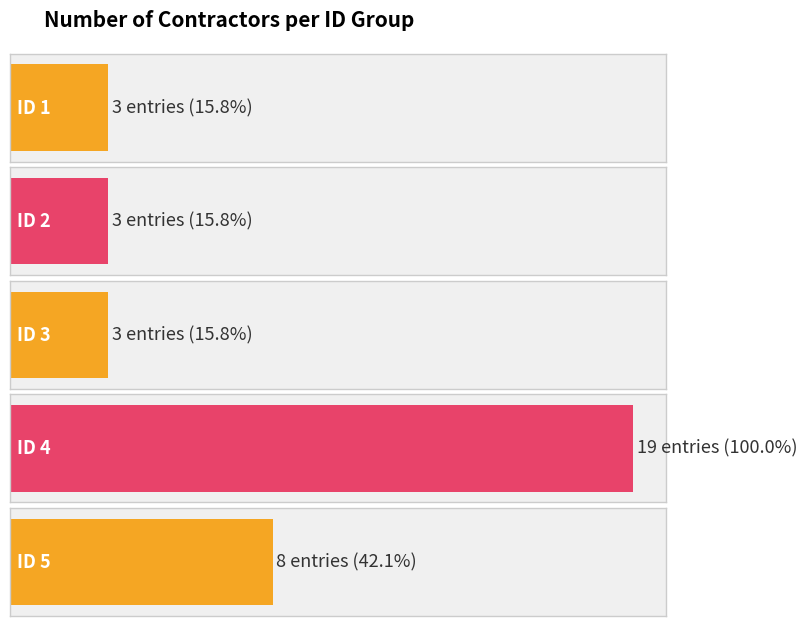

Is it true that the value at ID 5 is 2?

False